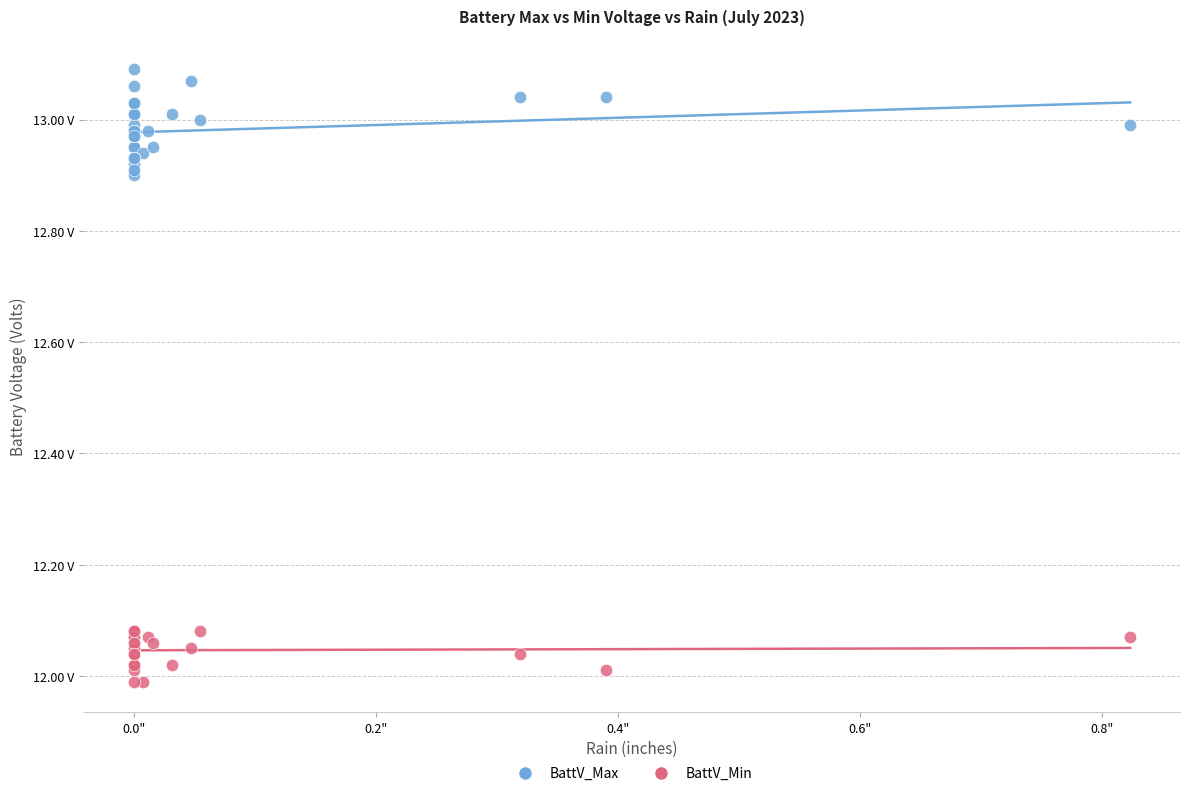

Which series reaches the maximum Y coordinate?

BattV_Max